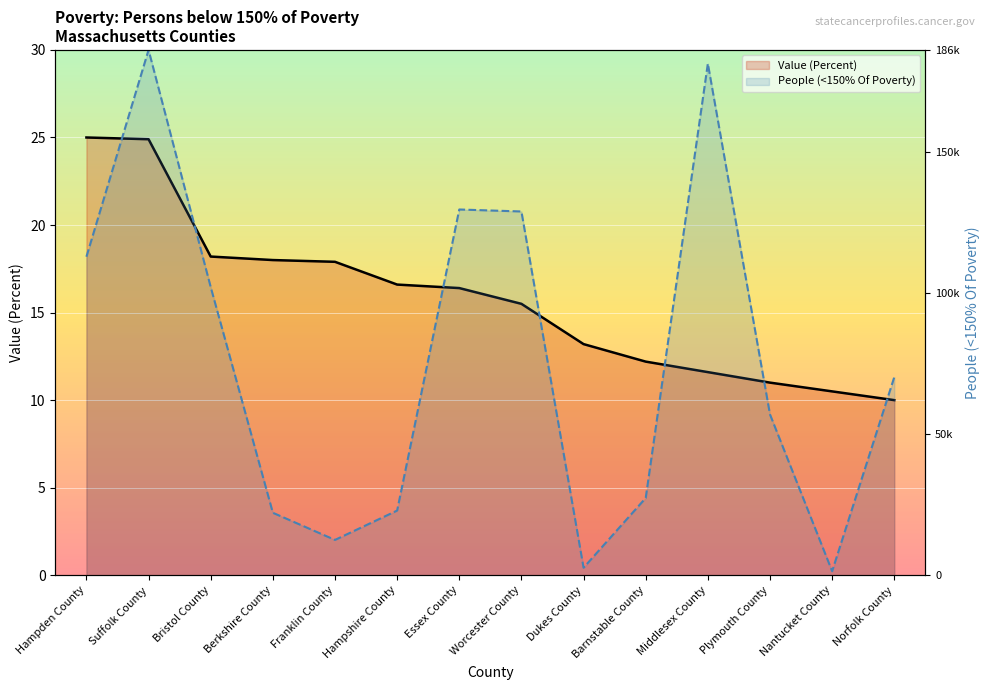

How many interior local peaks does the People line series have?

3